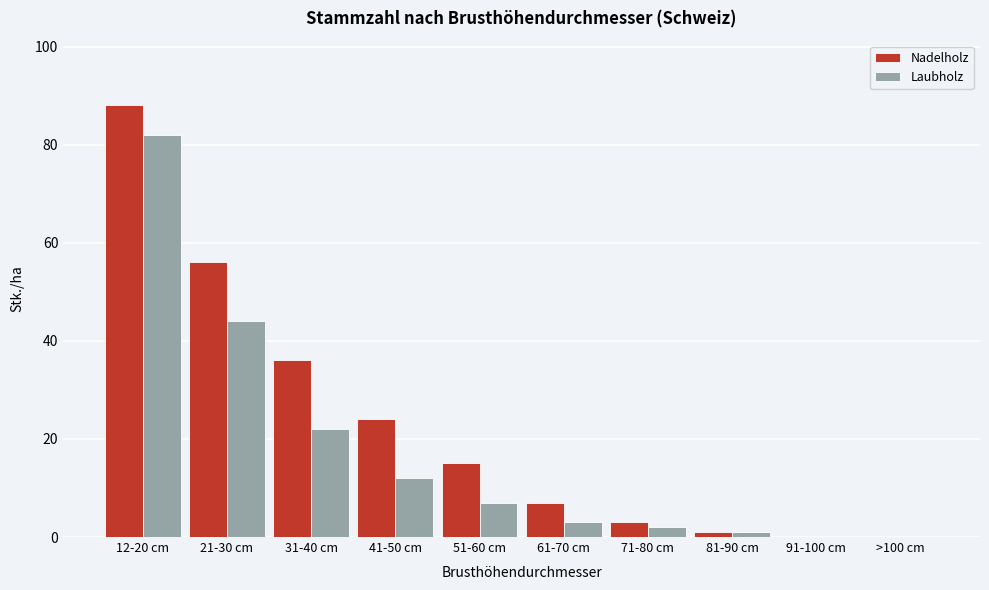

Reading right to left, what are all the values shown in this chart?

Nadelholz: >100 cm=0	91-100 cm=0	81-90 cm=1	71-80 cm=3	61-70 cm=7	51-60 cm=15	41-50 cm=24	31-40 cm=36	21-30 cm=56	12-20 cm=88
Laubholz: >100 cm=0	91-100 cm=0	81-90 cm=1	71-80 cm=2	61-70 cm=3	51-60 cm=7	41-50 cm=12	31-40 cm=22	21-30 cm=44	12-20 cm=82